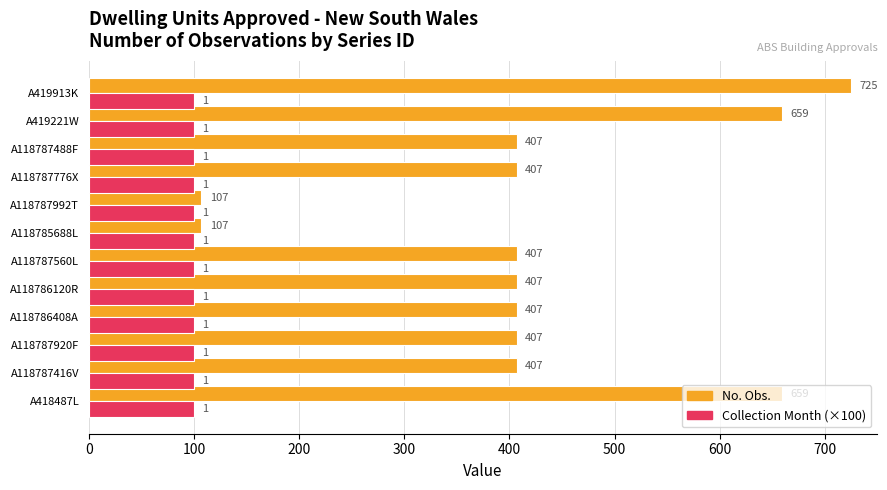

List the series in order of their peak value, lowest first.

Collection Month (×100), No. Obs.